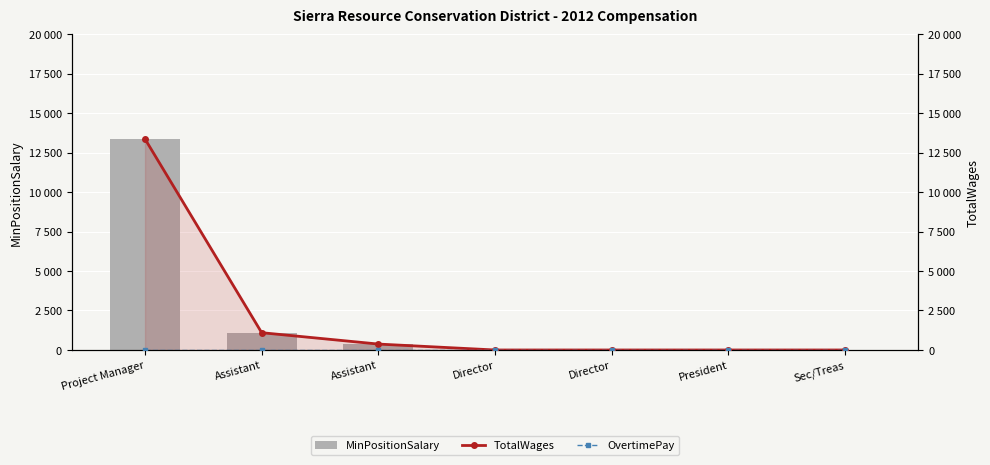

How many distinct data groups are displayed?

3